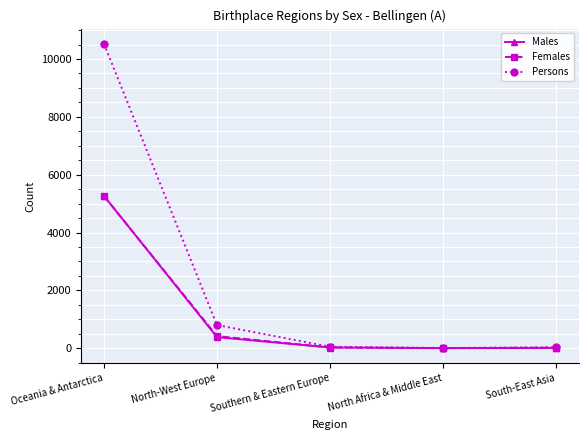

What is the greatest value displayed?

10524